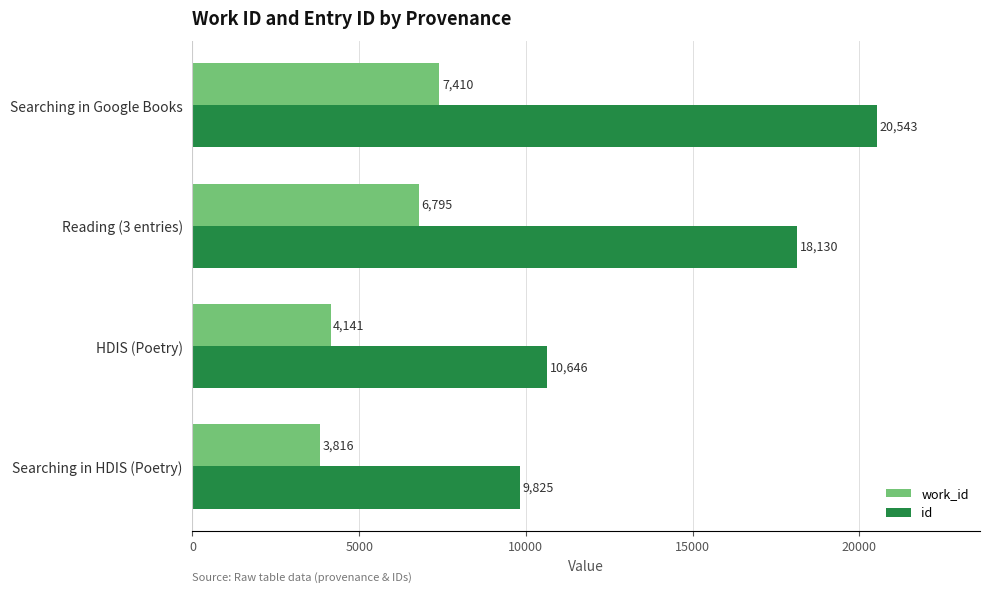

What is the difference between the maximum and second lowest values in the work_id series?

3269